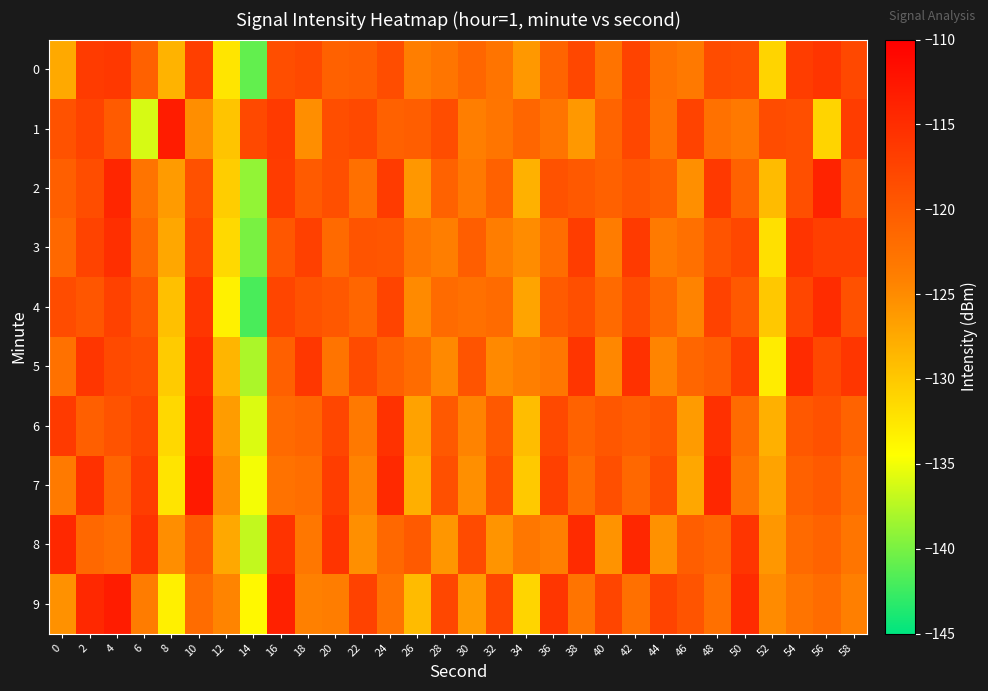

What is the total value across all series at 30?

-1225.0